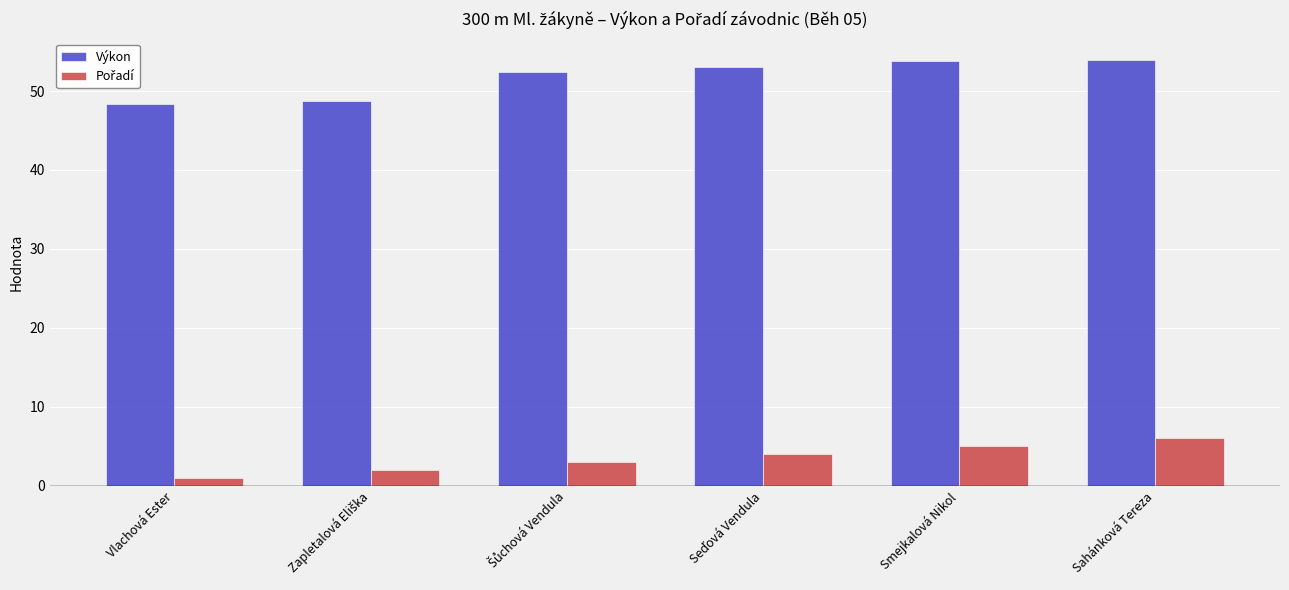

Which series changed the most between Vlachová Ester and Smejkalová Nikol?

Výkon